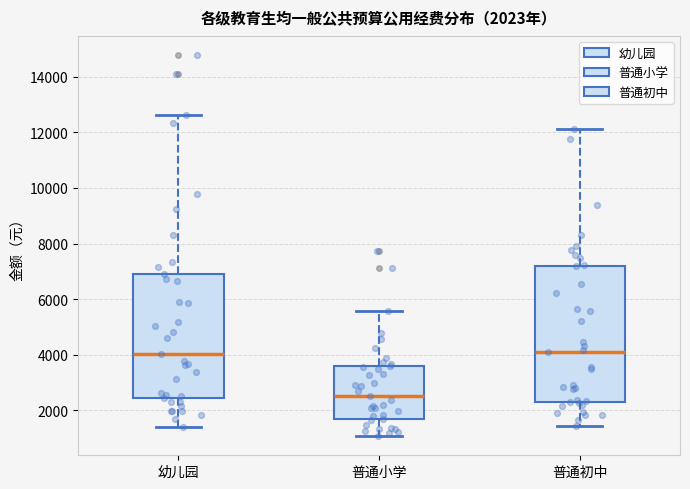

Comparing the boxes themselves (not the whiskers), which one is the tallest?

普通初中